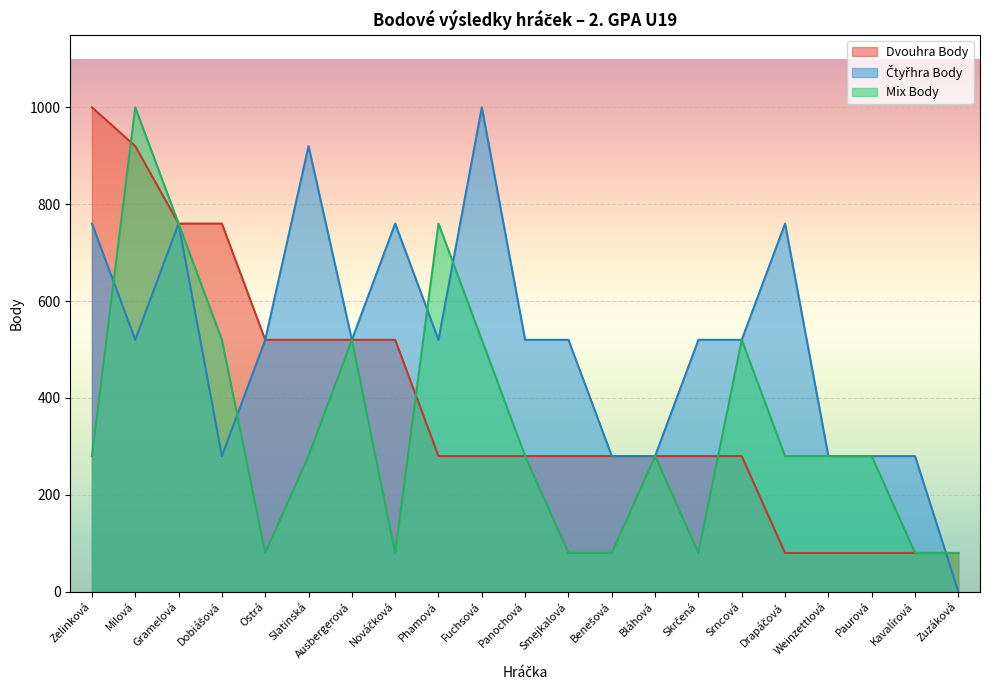

At which category is the sum across all series the highest?

Milová